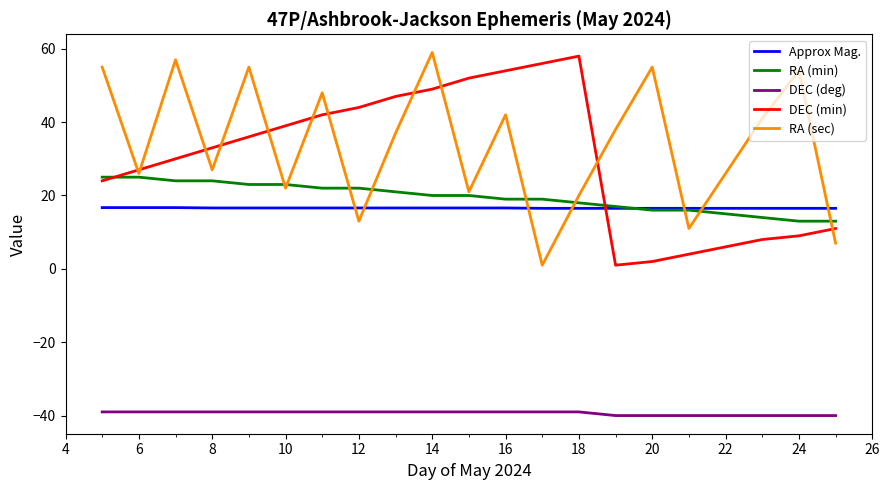

What is the average value of the RA (sec) series?

34.0